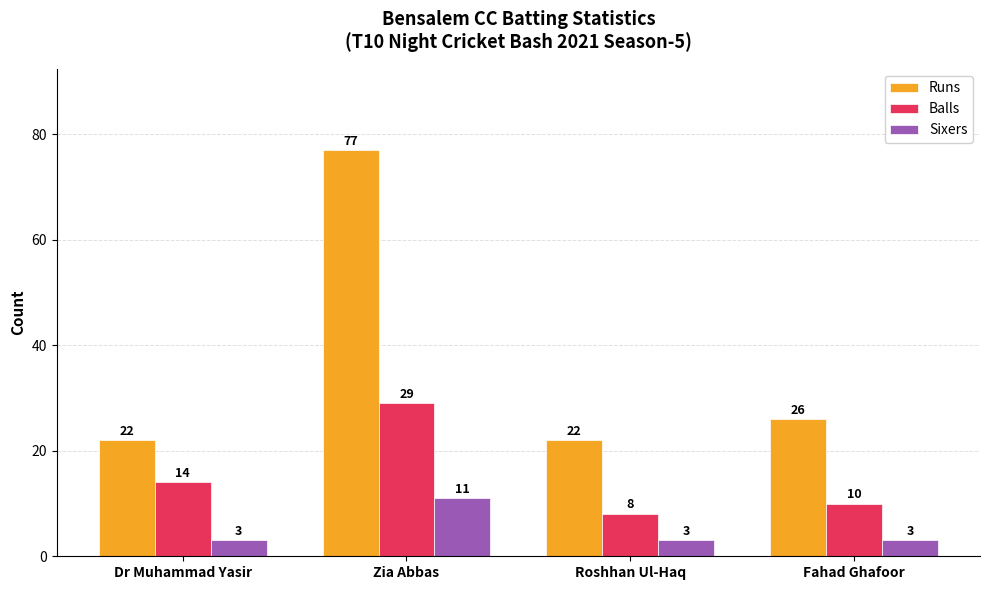

What is the sum of the Sixers values at Dr Muhammad Yasir and Zia Abbas?

14